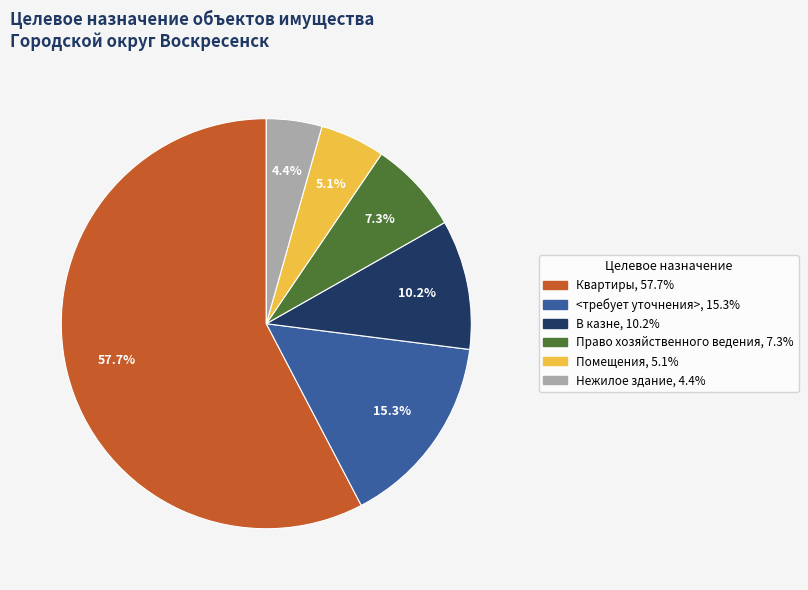

How many slices are in this pie chart?

6